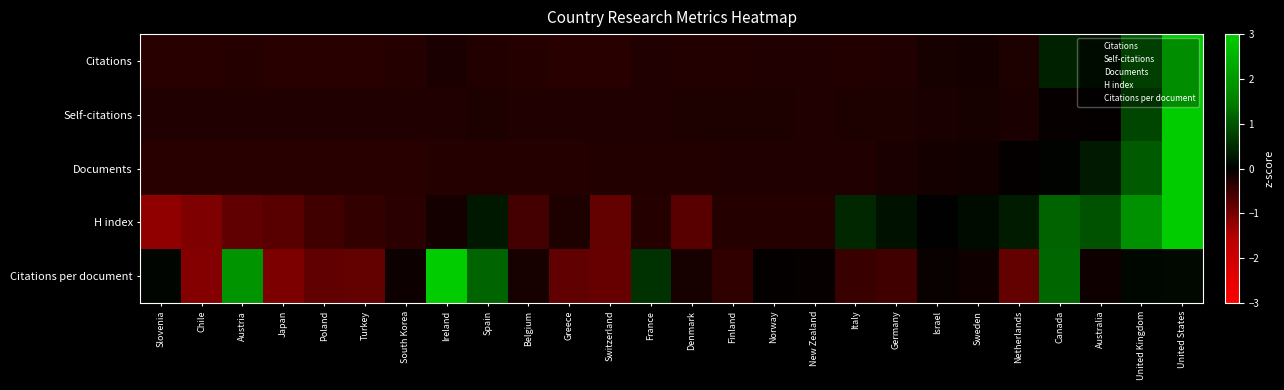

Reading right to left, what are all the values shown in this chart?

Citations: United States=3.0	United Kingdom=1.1	Australia=0.2	Canada=0.4	Netherlands=-0.3	Sweden=-0.2	Israel=-0.2	Germany=-0.3	Italy=-0.3	New Zealand=-0.3	Norway=-0.3	Finland=-0.3	Denmark=-0.3	France=-0.3	Switzerland=-0.3	Greece=-0.3	Belgium=-0.3	Spain=-0.3	Ireland=-0.2	South Korea=-0.3	Turkey=-0.3	Poland=-0.3	Japan=-0.3	Austria=-0.3	Chile=-0.3	Slovenia=-0.3
Self-citations: United States=3.0	United Kingdom=0.8	Australia=-0.0	Canada=-0.1	Netherlands=-0.2	Sweden=-0.2	Israel=-0.2	Germany=-0.2	Italy=-0.3	New Zealand=-0.3	Norway=-0.2	Finland=-0.3	Denmark=-0.3	France=-0.3	Switzerland=-0.3	Greece=-0.3	Belgium=-0.3	Spain=-0.2	Ireland=-0.3	South Korea=-0.3	Turkey=-0.3	Poland=-0.3	Japan=-0.3	Austria=-0.3	Chile=-0.3	Slovenia=-0.3
Documents: United States=3.0	United Kingdom=1.1	Australia=0.3	Canada=0.0	Netherlands=-0.0	Sweden=-0.1	Israel=-0.2	Germany=-0.2	Italy=-0.3	New Zealand=-0.3	Norway=-0.3	Finland=-0.3	Denmark=-0.3	France=-0.3	Switzerland=-0.3	Greece=-0.3	Belgium=-0.3	Spain=-0.3	Ireland=-0.3	South Korea=-0.3	Turkey=-0.3	Poland=-0.3	Japan=-0.3	Austria=-0.3	Chile=-0.3	Slovenia=-0.3
H index: United States=3.0	United Kingdom=1.8	Australia=0.9	Canada=1.2	Netherlands=0.3	Sweden=0.1	Israel=0.0	Germany=0.2	Italy=0.5	New Zealand=-0.3	Norway=-0.3	Finland=-0.3	Denmark=-0.7	France=-0.3	Switzerland=-0.8	Greece=-0.2	Belgium=-0.6	Spain=0.3	Ireland=-0.2	South Korea=-0.4	Turkey=-0.4	Poland=-0.5	Japan=-0.7	Austria=-0.8	Chile=-1.1	Slovenia=-1.2
Citations per document: United States=0.1	United Kingdom=0.1	Australia=-0.1	Canada=1.2	Netherlands=-0.8	Sweden=-0.1	Israel=-0.1	Germany=-0.5	Italy=-0.5	New Zealand=-0.1	Norway=-0.0	Finland=-0.4	Denmark=-0.2	France=0.6	Switzerland=-0.9	Greece=-0.8	Belgium=-0.2	Spain=1.2	Ireland=3.0	South Korea=-0.1	Turkey=-0.8	Poland=-0.8	Japan=-1.0	Austria=1.9	Chile=-1.1	Slovenia=0.1